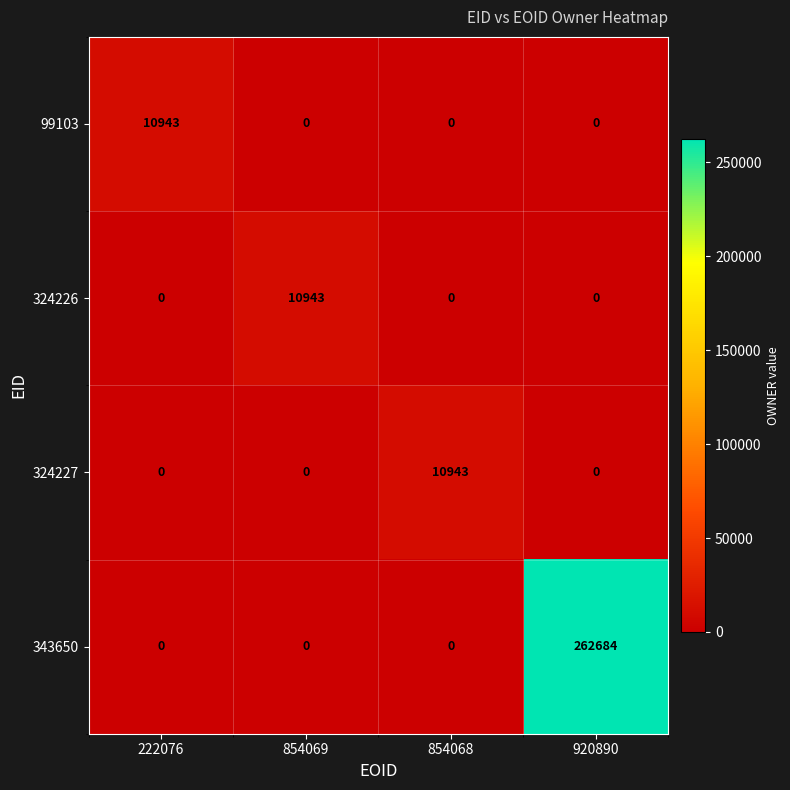

Reading right to left, list all the values displayed in this chart.

99103: 0	0	0	10943
324226: 0	0	10943	0
324227: 0	10943	0	0
343650: 262684	0	0	0